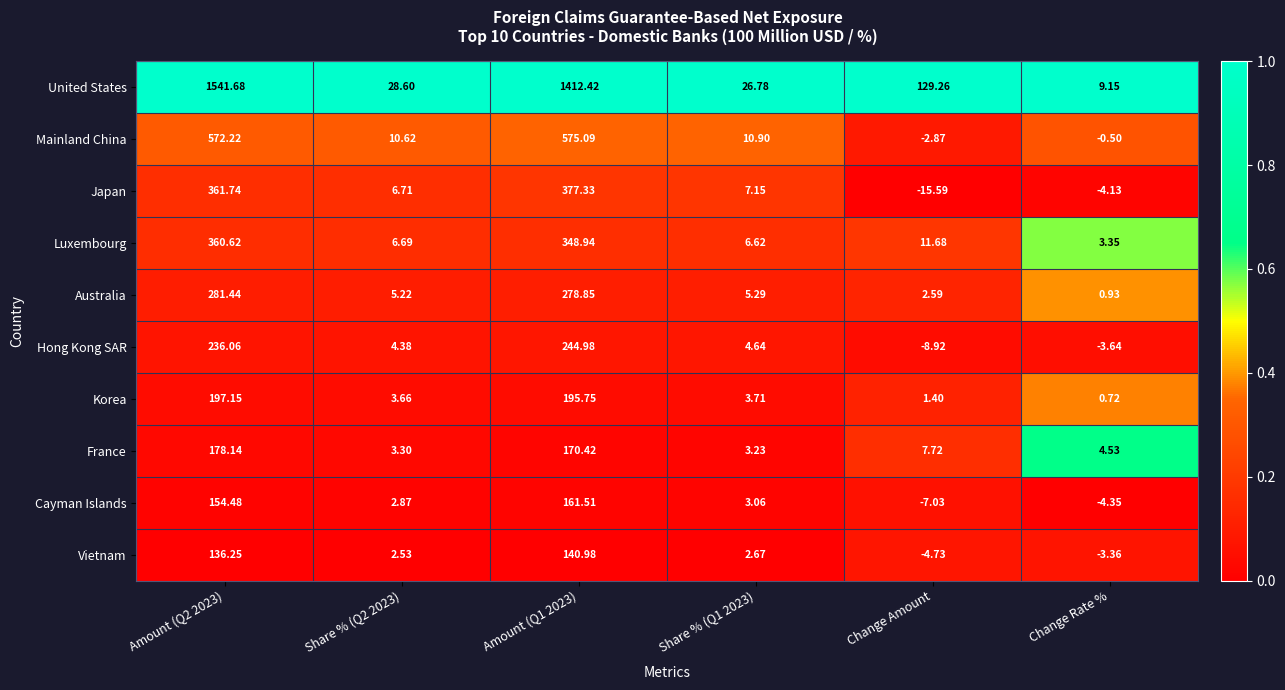

Is the value of Luxembourg at Change Rate % greater than the value of United States at Share % (Q2 2023)?

No